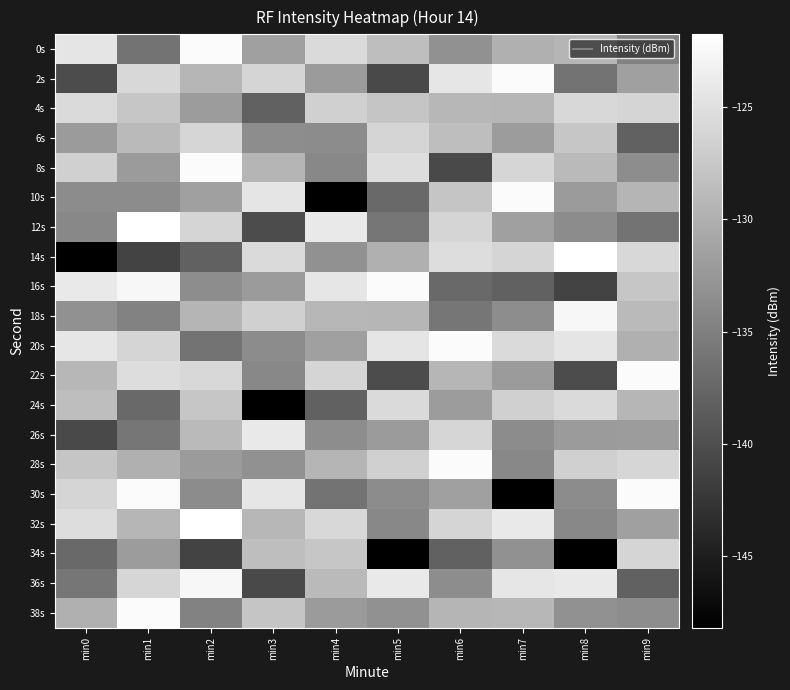

How many categories are shown in the chart?

10